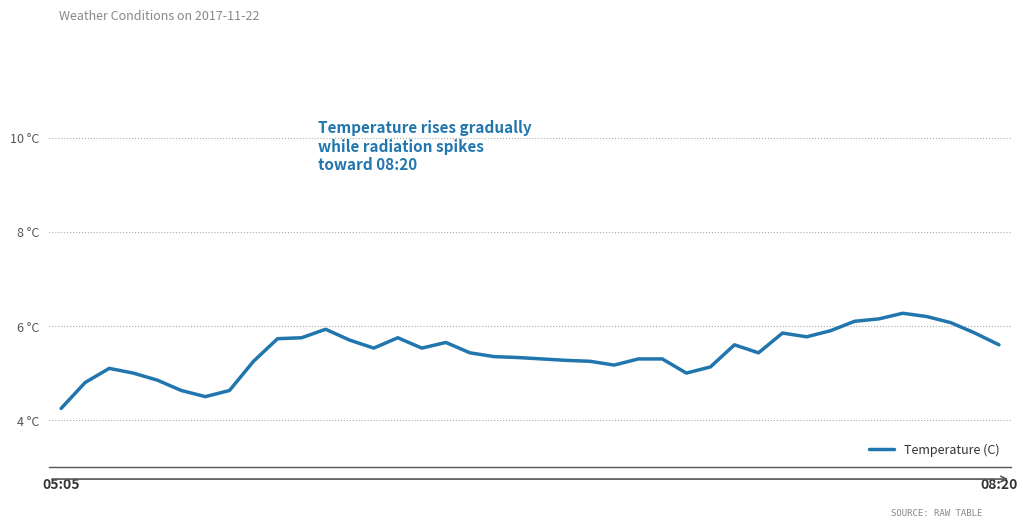

Does the chart have visible grid lines?

Yes